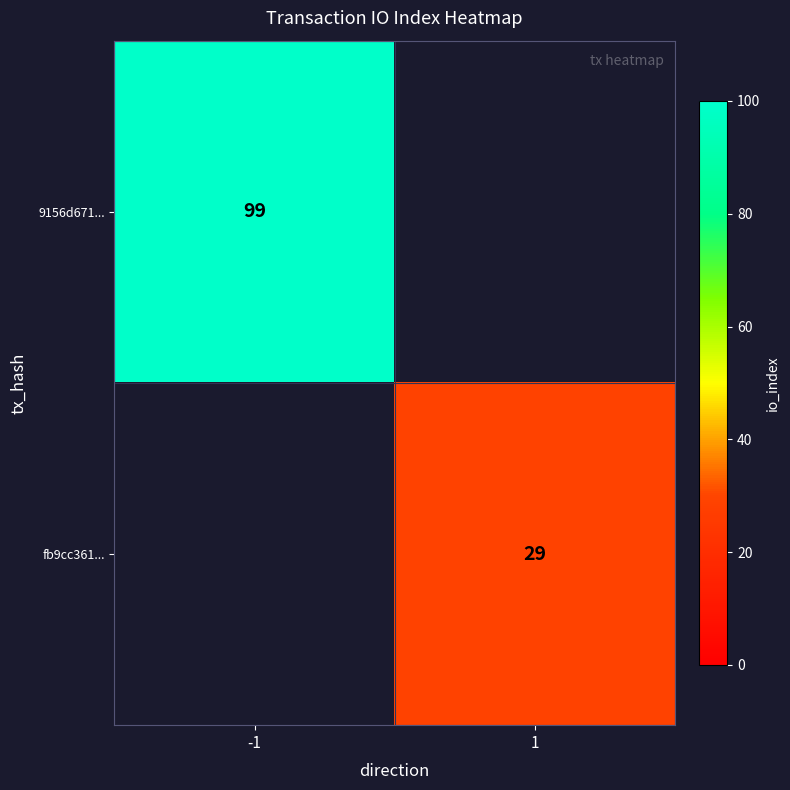

The value of fb9cc361... at 1 is 13. True or false?

False